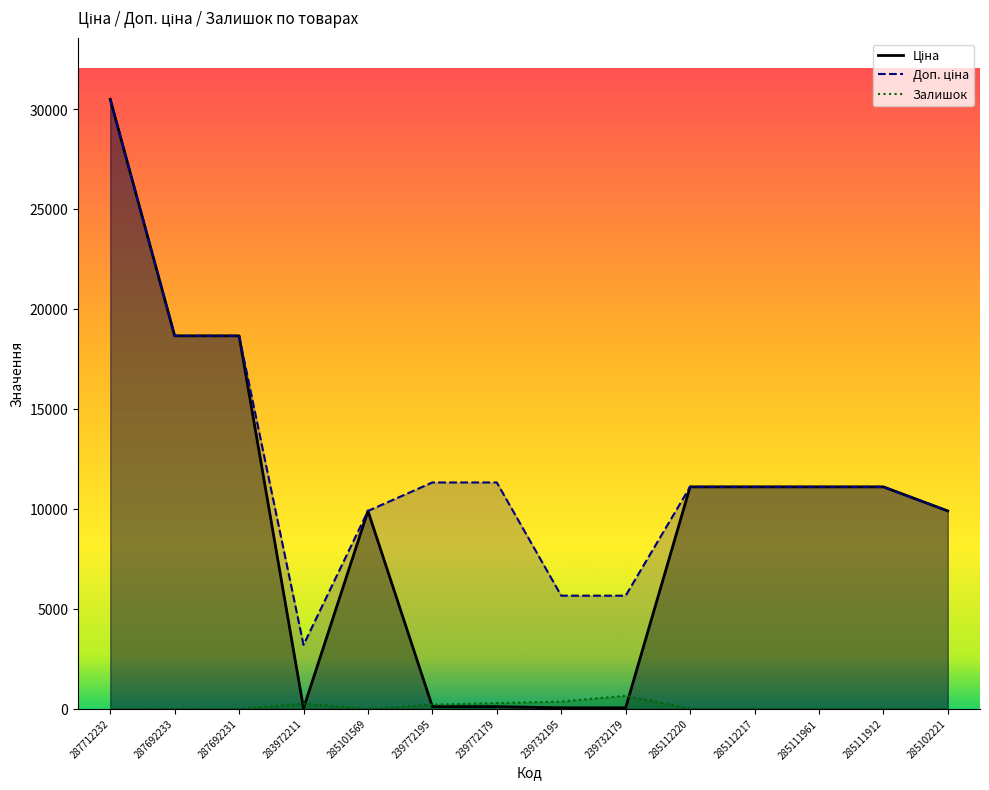

True or false: Ціна and Доп. ціна cross at least once.

False